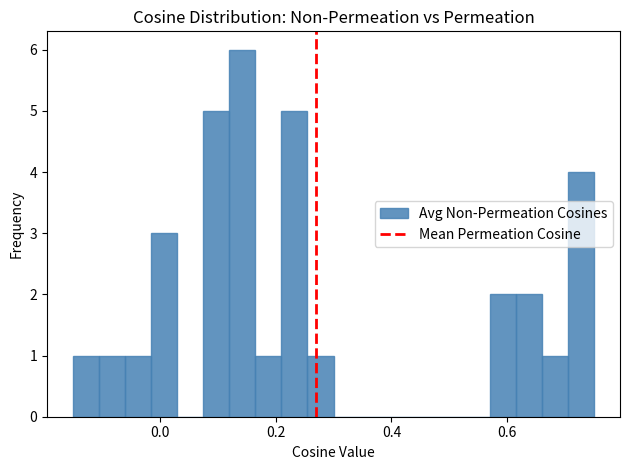

Around what value on the x-axis is the tallest bar? Give the approximate position of its centre, as read against the axis.

0.14